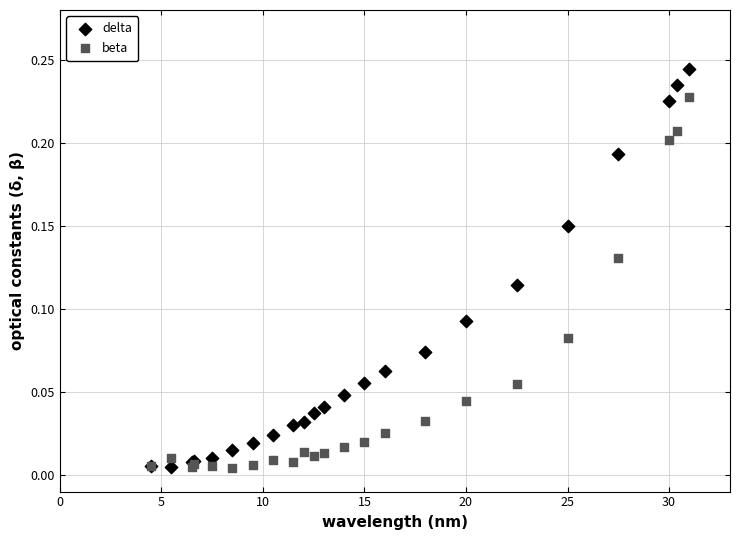

Which series has the largest Y range (max minus min)?

delta